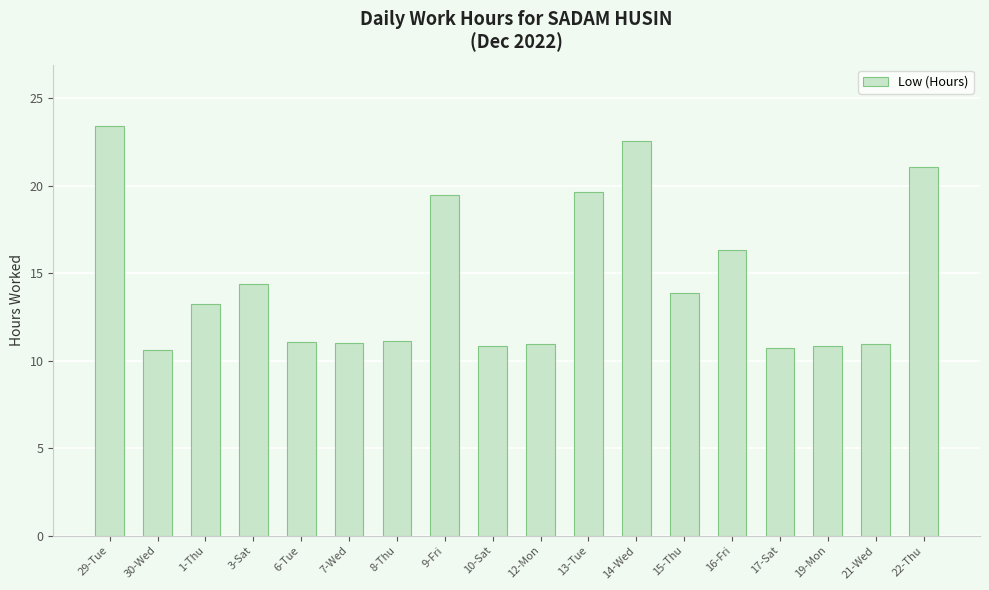

How many categories are shown in the chart?

18